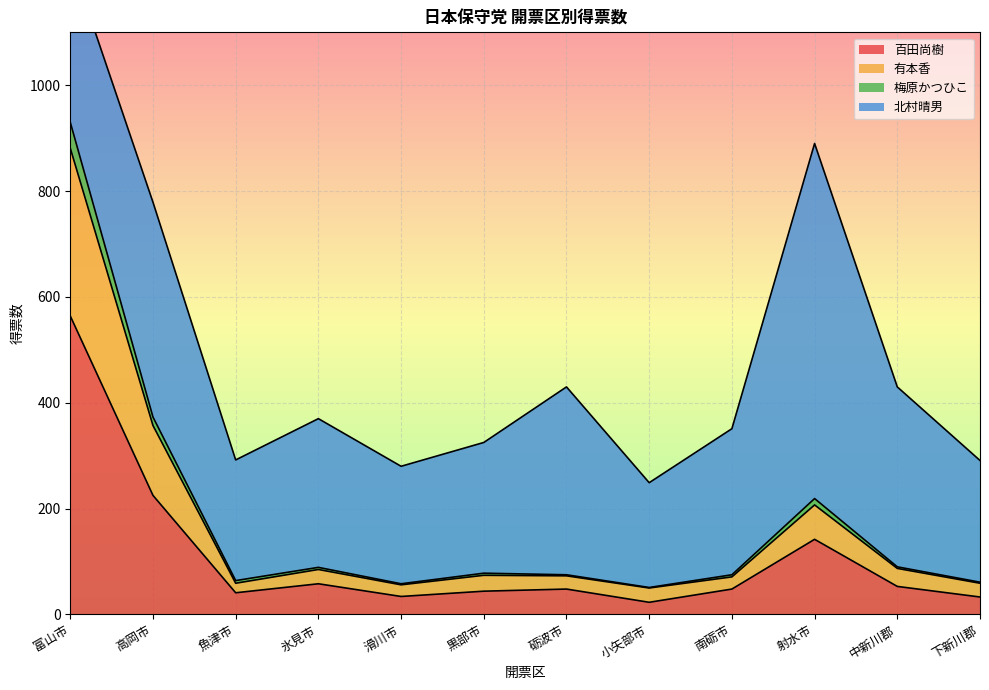

What is the smallest value displayed?

23